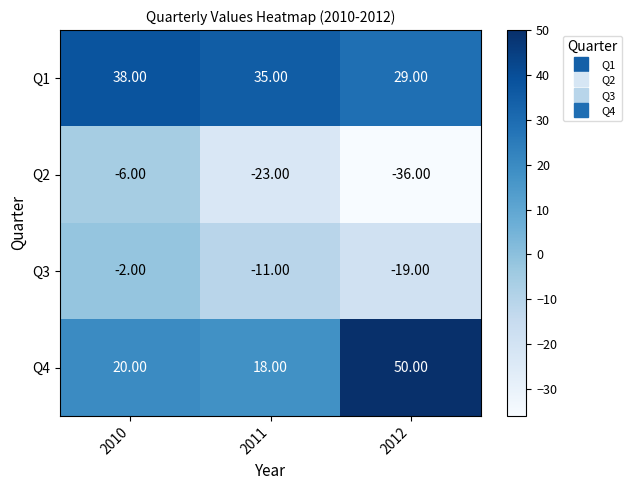

What is the difference between the maximum and second lowest values in the Q4 series?

30